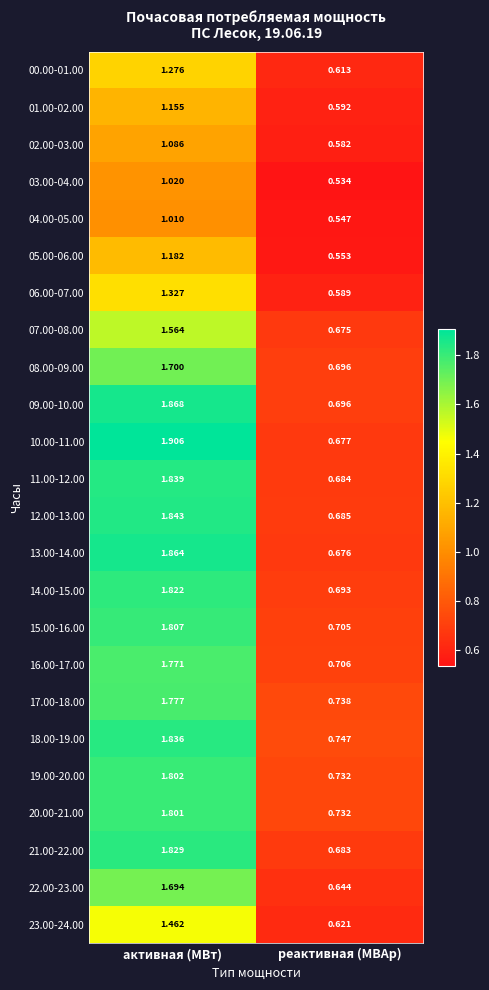

Where is 14.00-15.00 nearest to the value 1?

реактивная (МВАр)